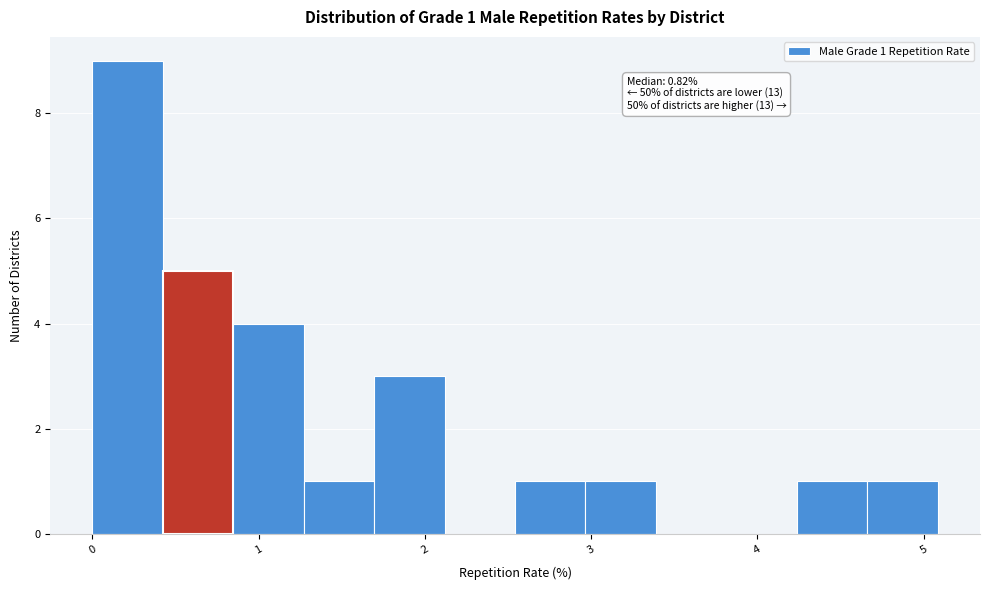

Over which range of the x-axis is the bar tallest?

0.0 to 0.4